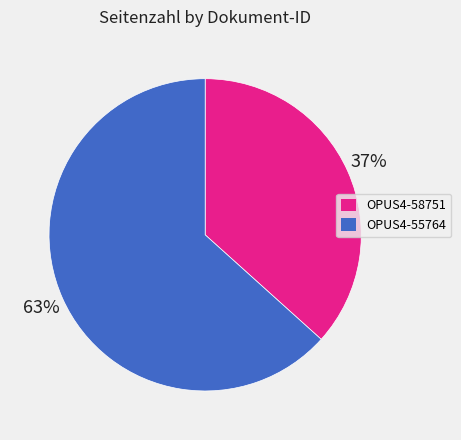

Which category has the biggest portion of the pie?

OPUS4-55764